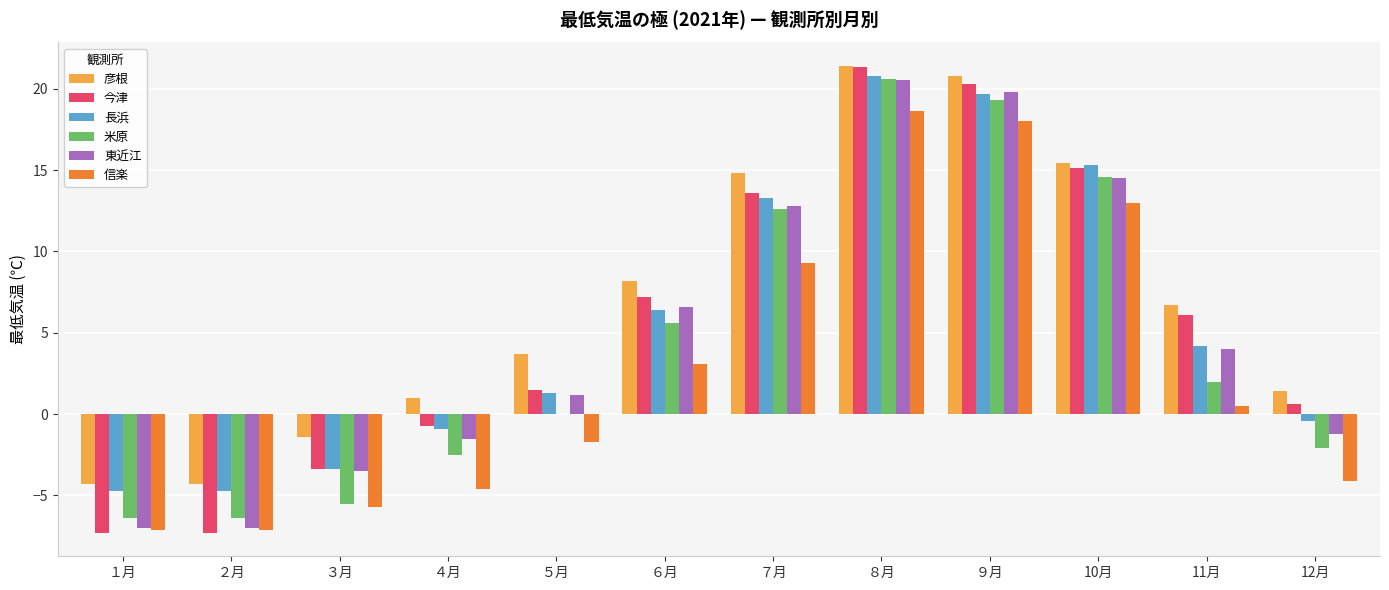

What are all the series names shown in the legend?

彦根, 今津, 長浜, 米原, 東近江, 信楽